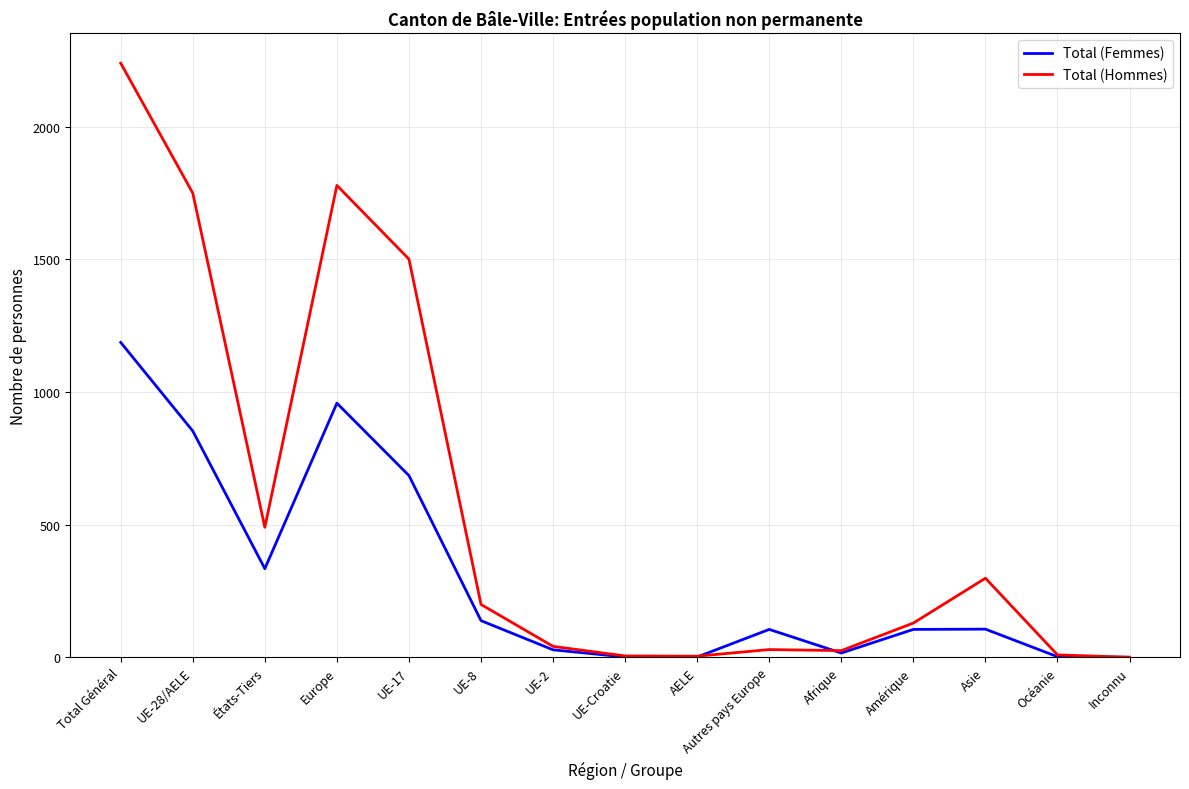

What is the highest value of the Total (Femmes) series?

1187